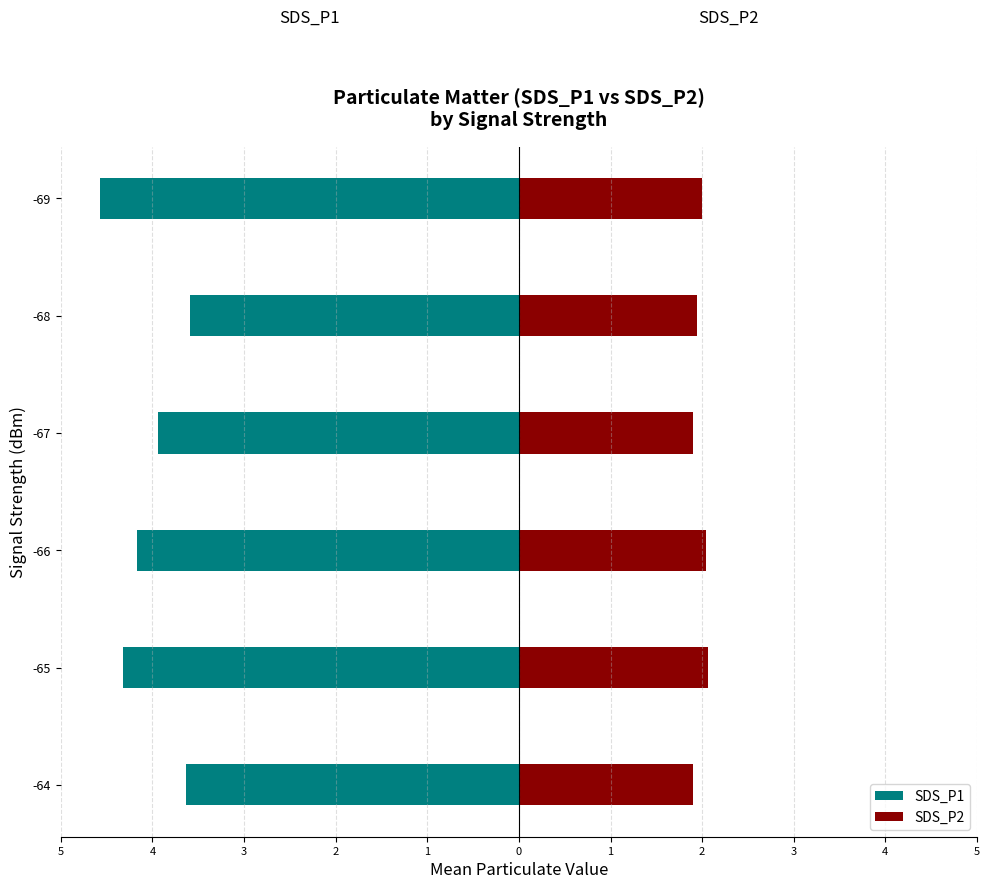

What is the value of the SDS_P2 bar at the 4th from the left?

1.9